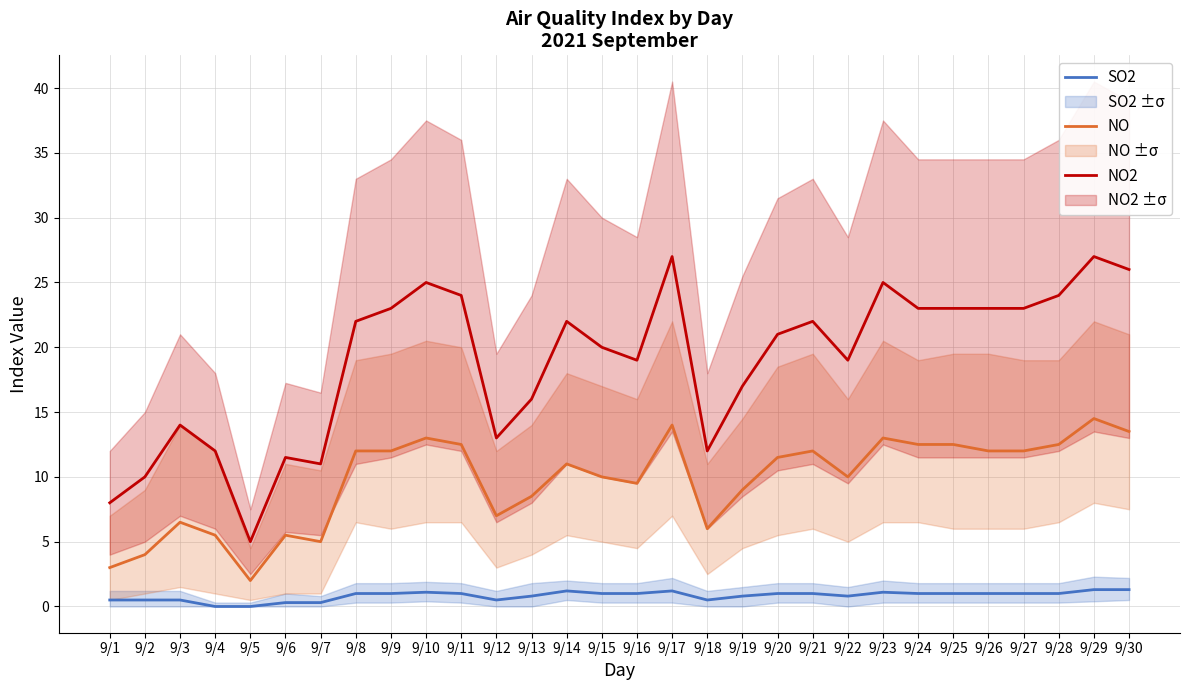

True or false: NO2 and SO2 intersect in this chart.

False